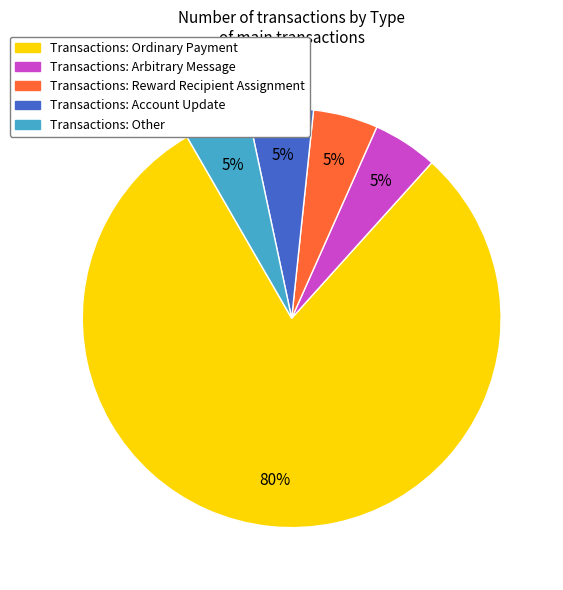

Which has a higher value, Transactions: Ordinary Payment or Transactions: Arbitrary Message?

Transactions: Ordinary Payment